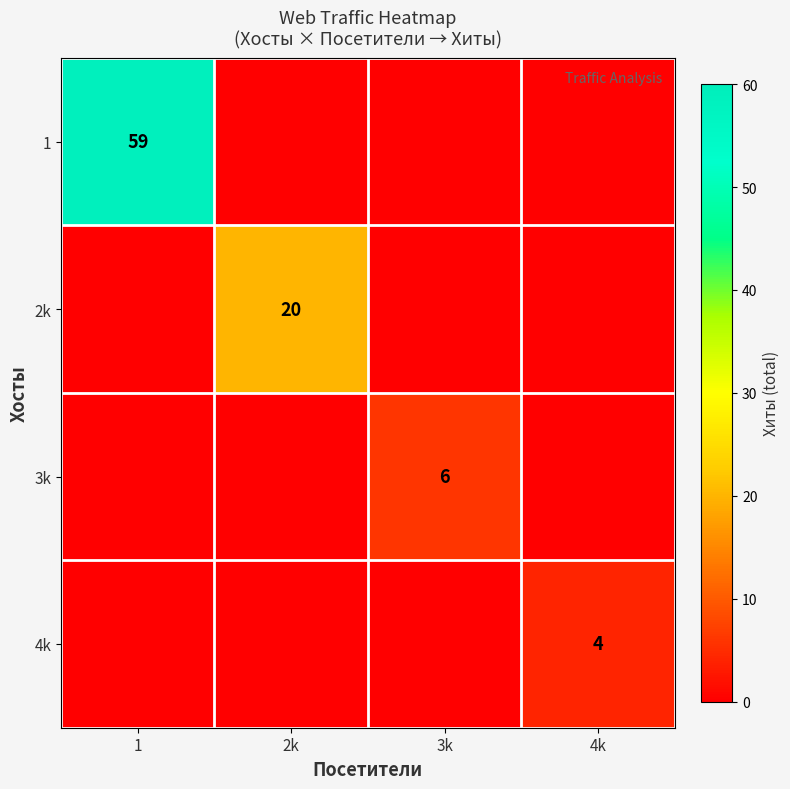

The 4k series shows 4 at 4k. True or false?

True